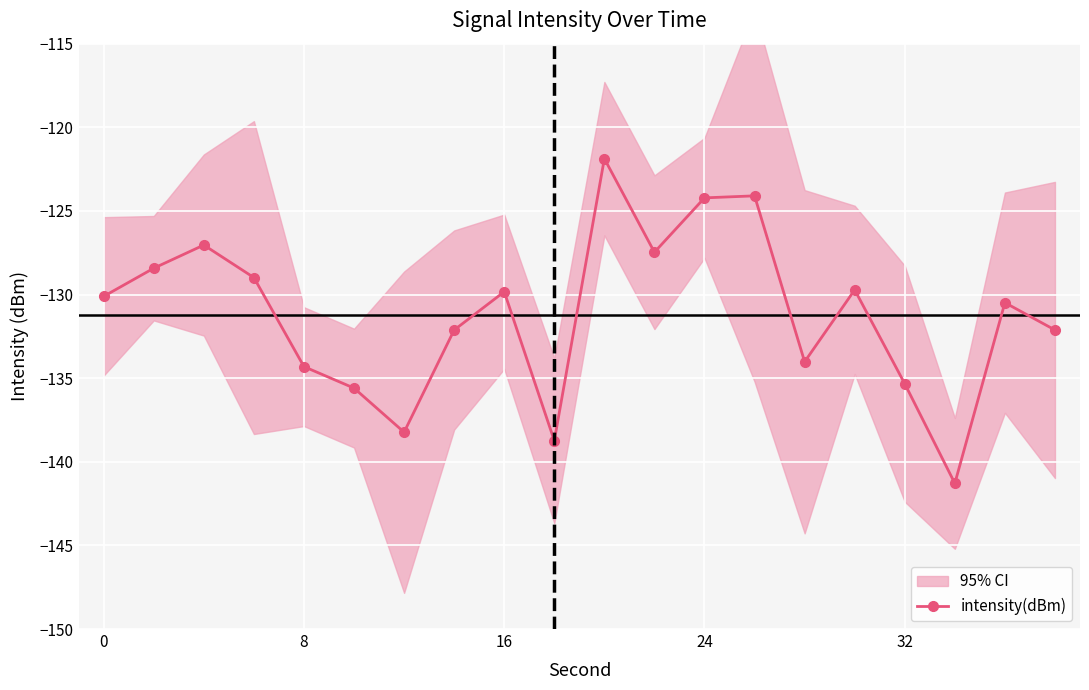

Reading right to left, extract all data points from this chart.

-132.1	-130.5	-141.3	-135.3	-129.7	-134.0	-124.1	-124.2	-127.5	-121.9	-138.7	-129.8	-132.1	-138.2	-135.6	-134.3	-129.0	-127.0	-128.4	-130.1